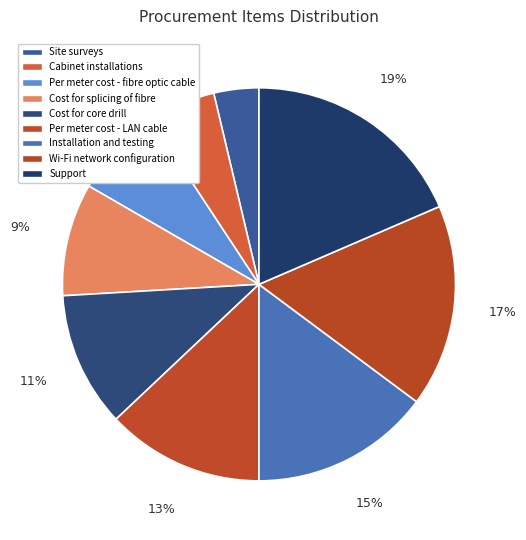

True or false: Support accounts for 19% of the total.

True